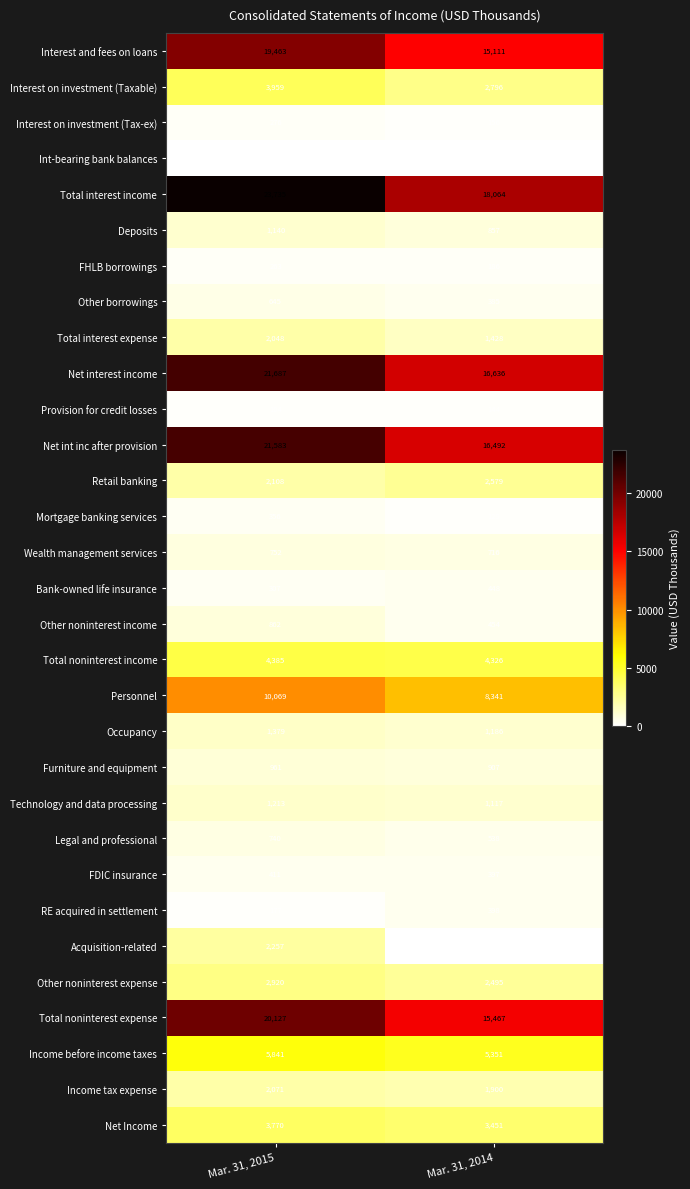

Between Mar. 31, 2015 and Mar. 31, 2014, which series saw the biggest shift?

Total interest income